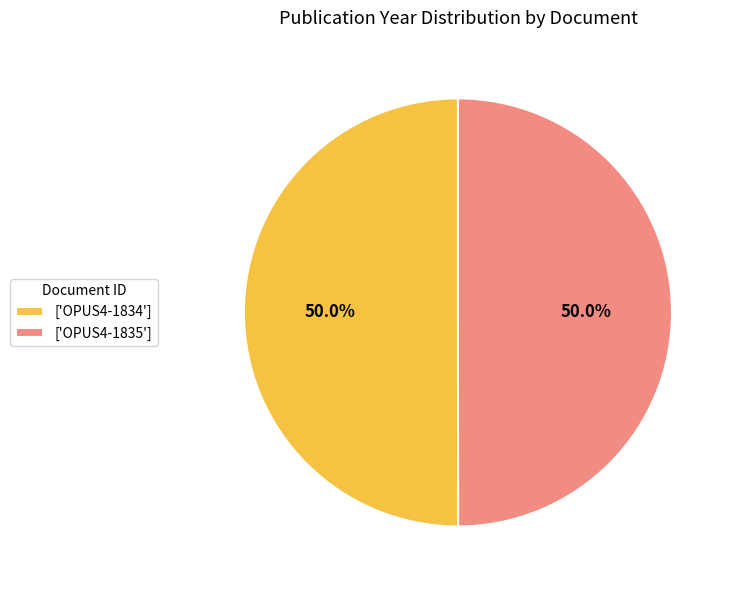

What portion of the pie excludes ['OPUS4-1834']?

50.0%